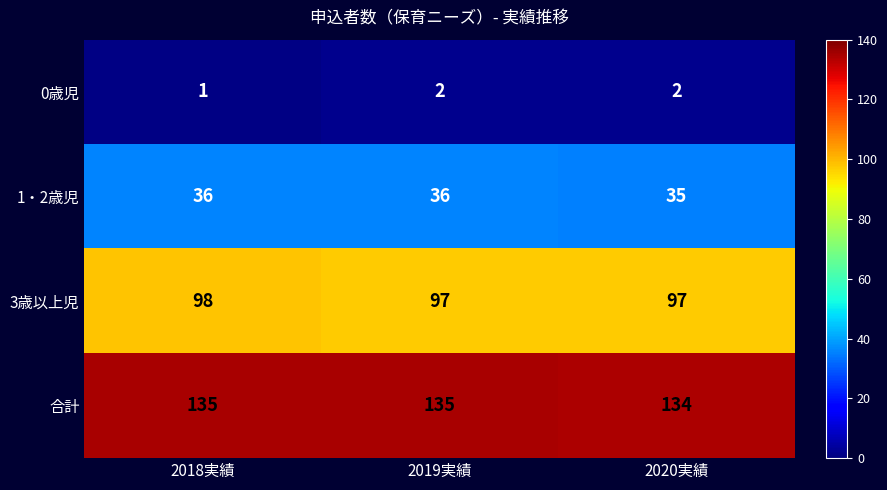

Reading left to right, transcribe all the data shown in this chart.

0歳児: 1	2	2
1・2歳児: 36	36	35
3歳以上児: 98	97	97
合計: 135	135	134